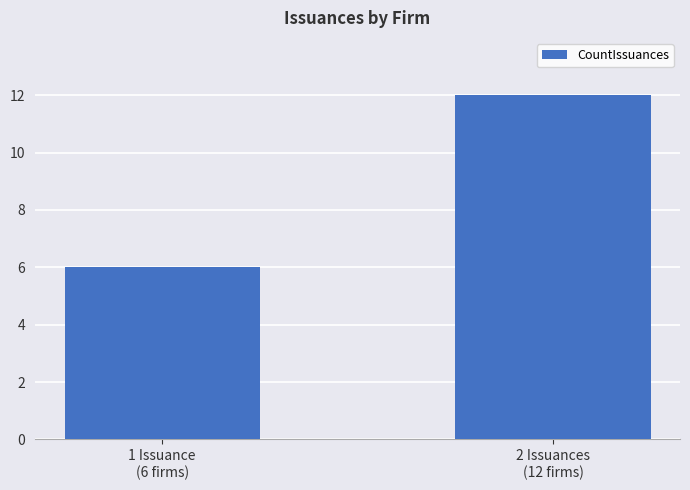

Which has a higher value, 1 Issuance
(6 firms) or 2 Issuances
(12 firms)?

2 Issuances
(12 firms)